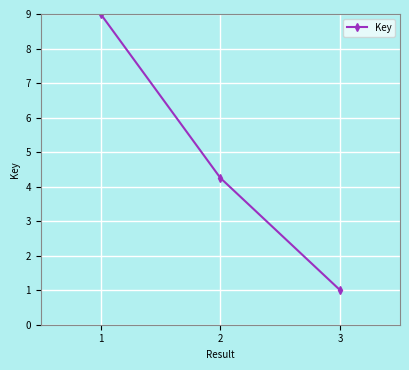

Where is the data nearest to the value 5?

2